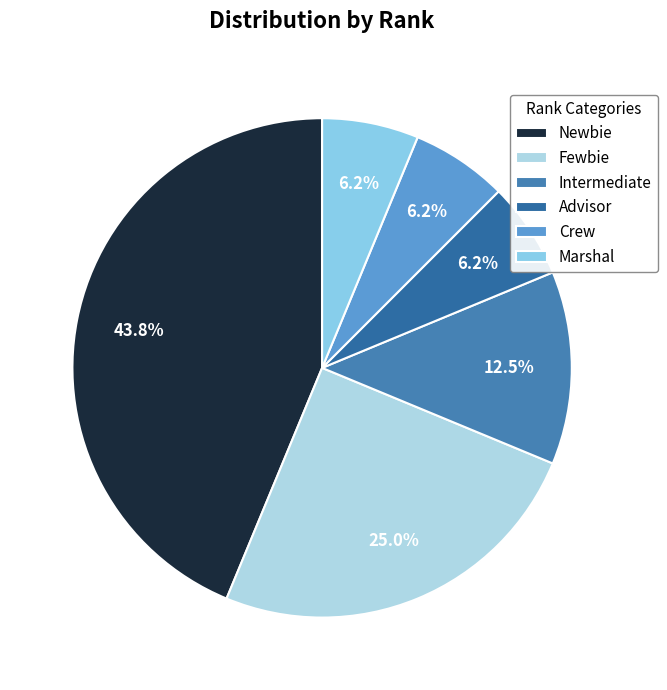

Which has a higher value, Intermediate or Marshal?

Intermediate